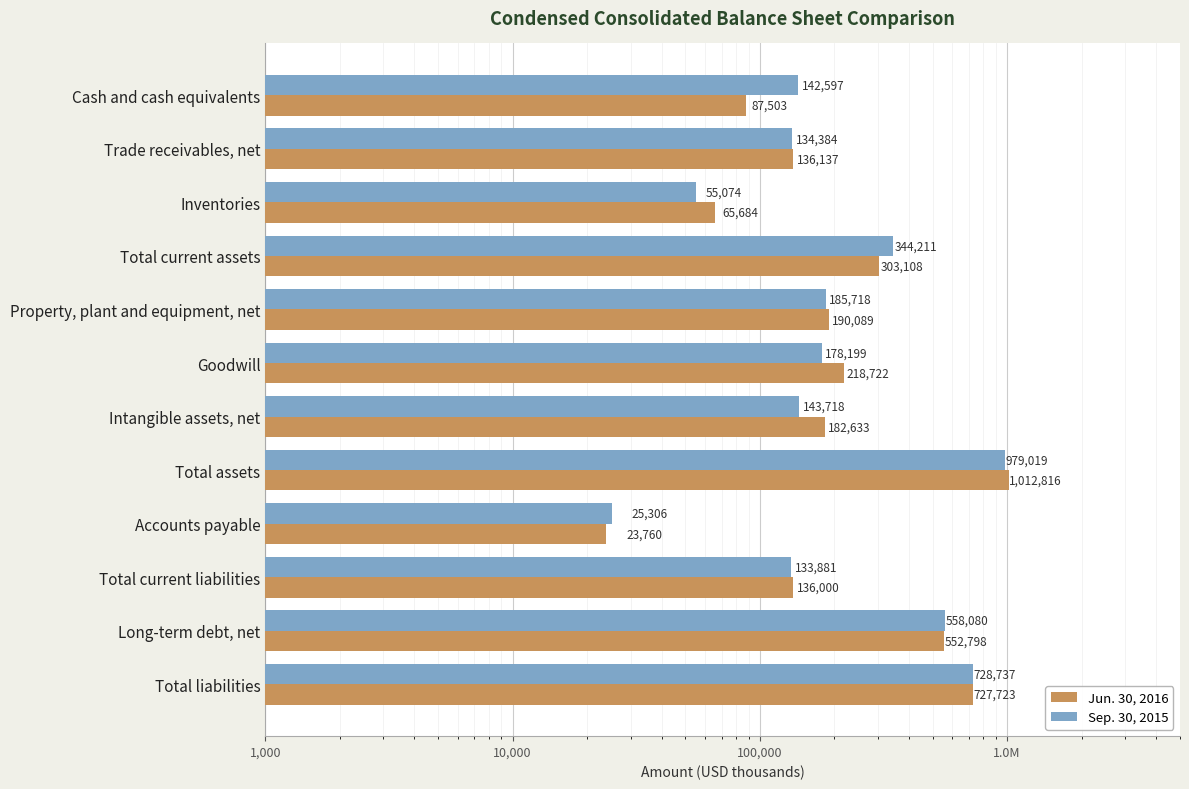

What is the spread (max minus min) of values at Total liabilities?

1014